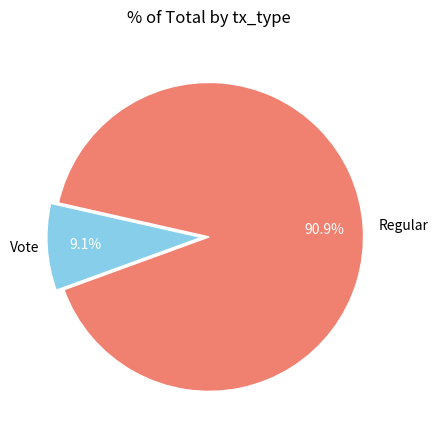

How many segments does this pie chart have?

2